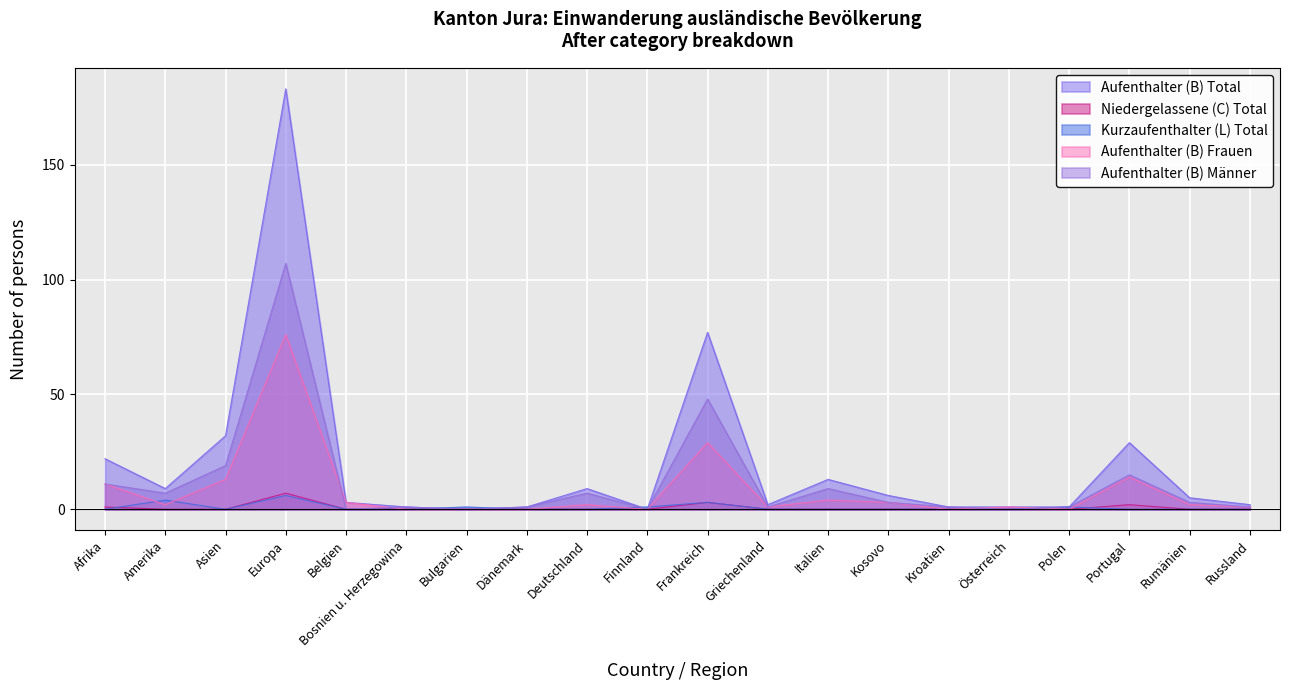

Where is the first local maximum for Aufenthalter (B) Total?

Europa